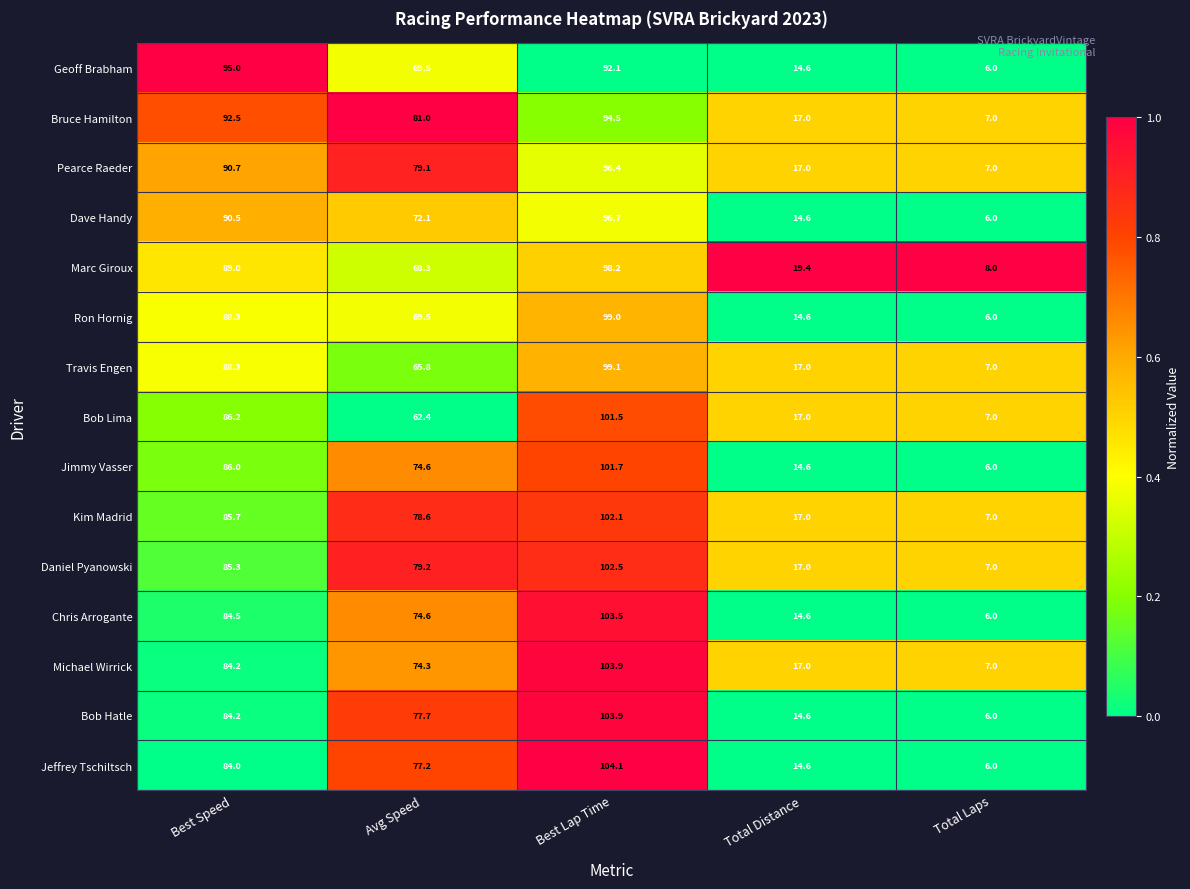

The Chris Arrogante series shows 41.4 at Avg Speed. True or false?

False